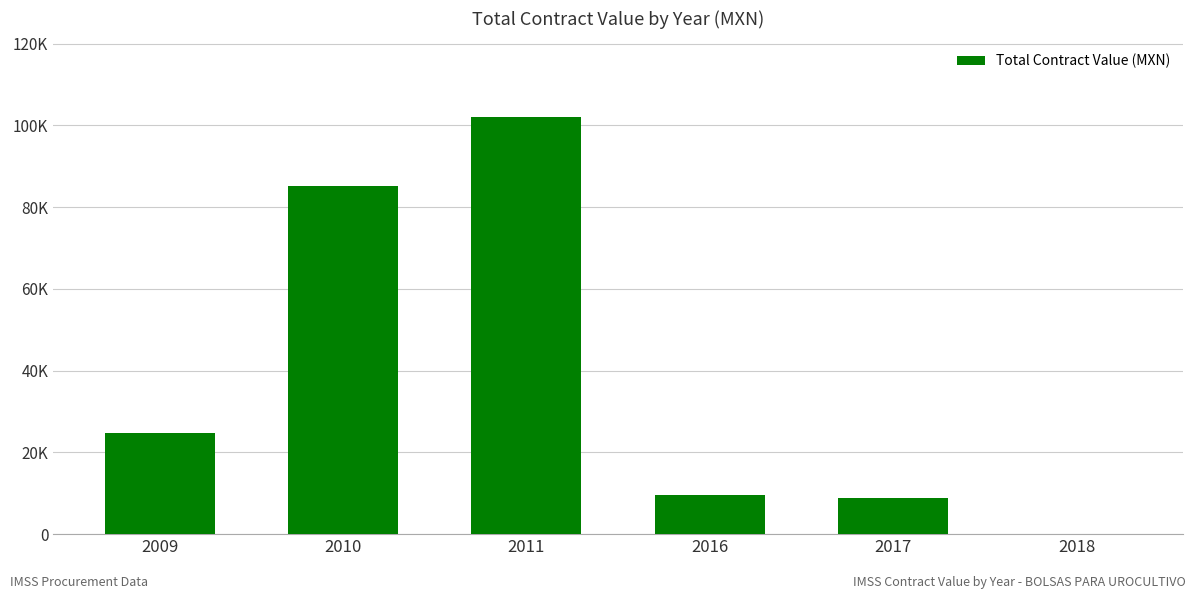

List the labels in order of value, largest first.

2011, 2010, 2009, 2016, 2017, 2018